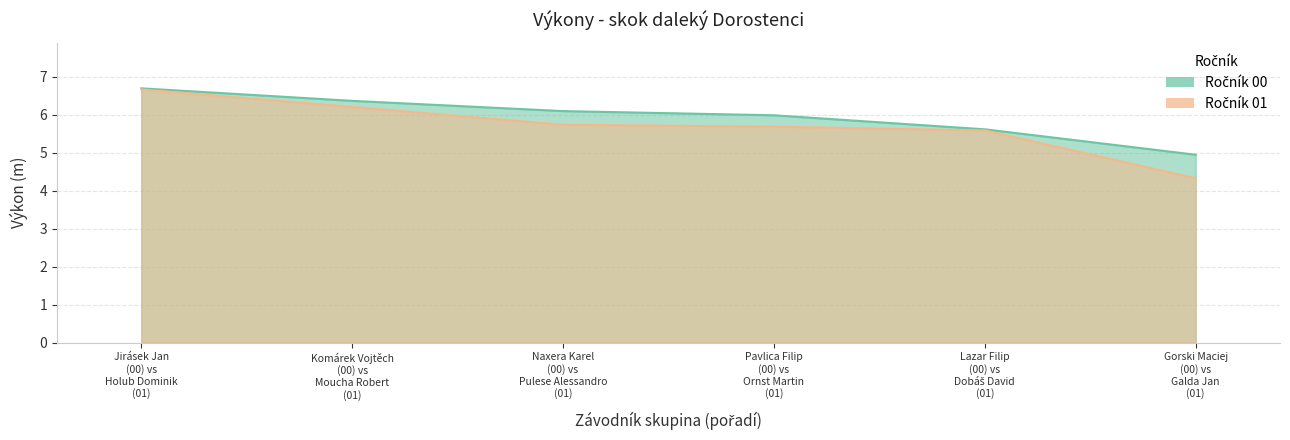

Is it true that Výkon (01) equals 1.8 at Komárek Vojtěch
(00) vs
Moucha Robert
(01)?

False